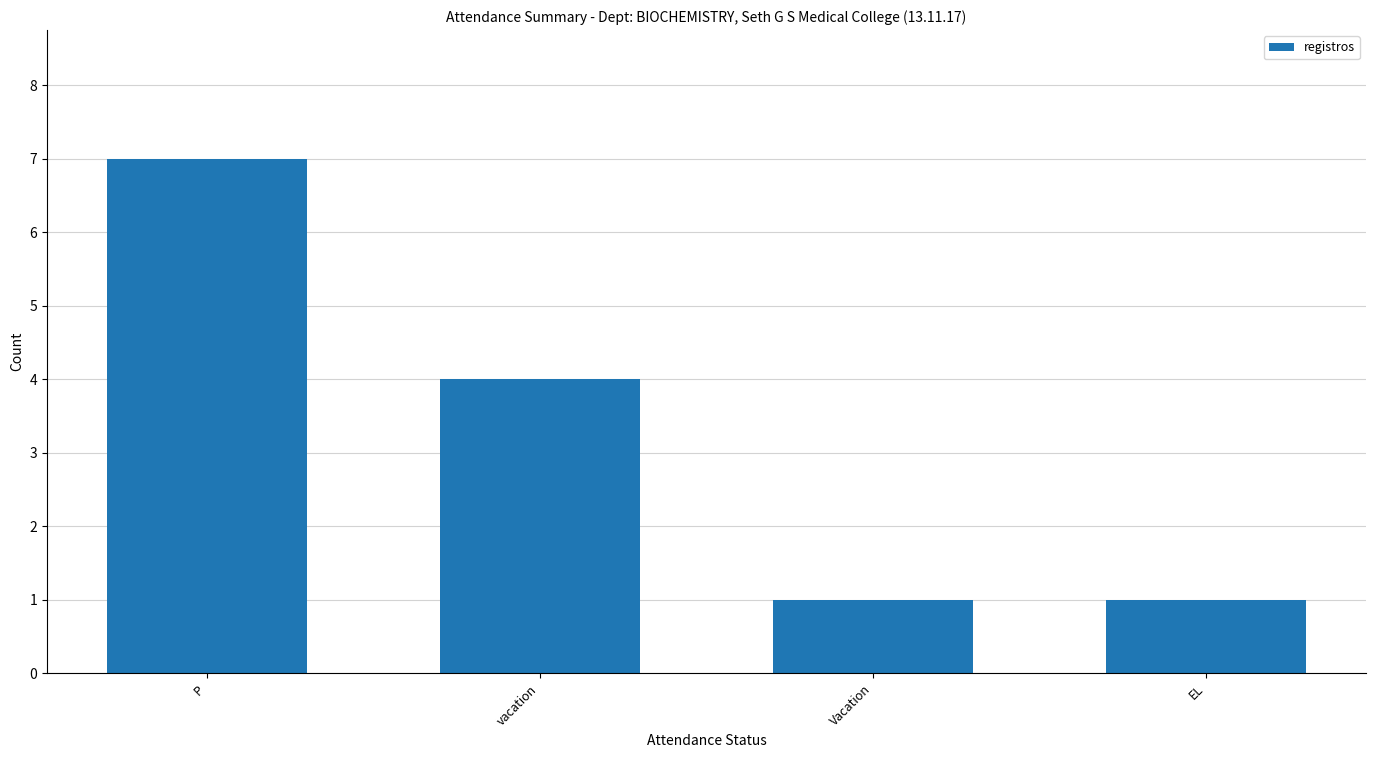

At which label is the value closest to 4?

vacation